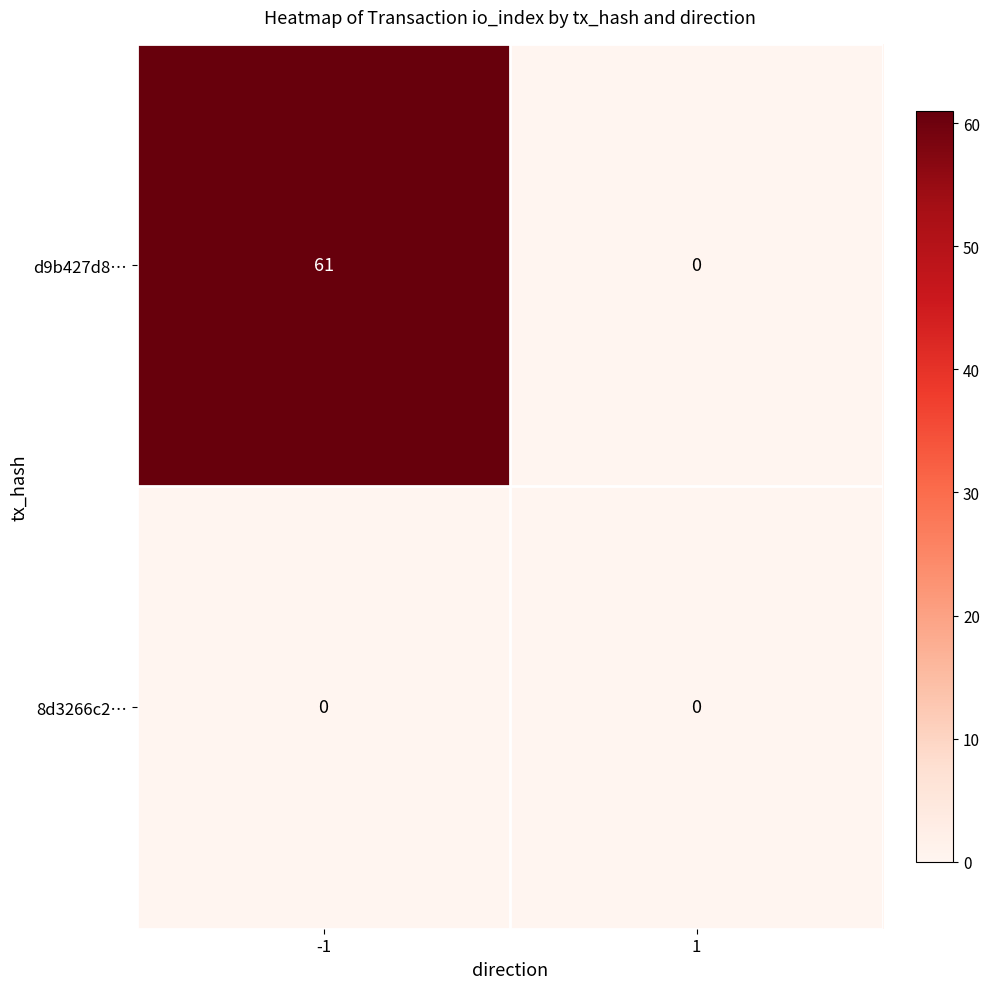

Rank the series by their maximum value, from highest to lowest.

d9b427d8…, 8d3266c2…